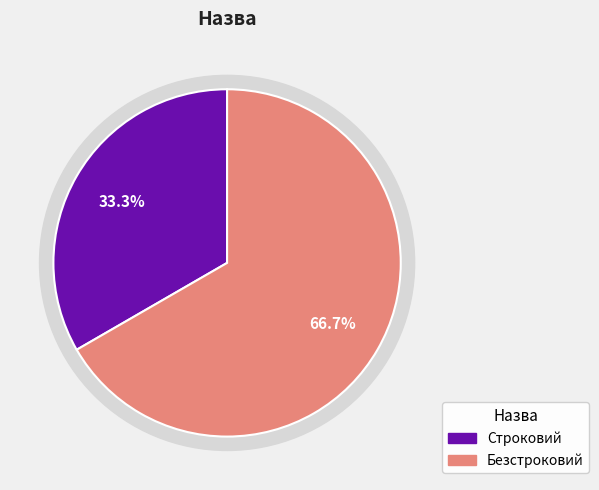

Which slice is the smallest?

Строковий